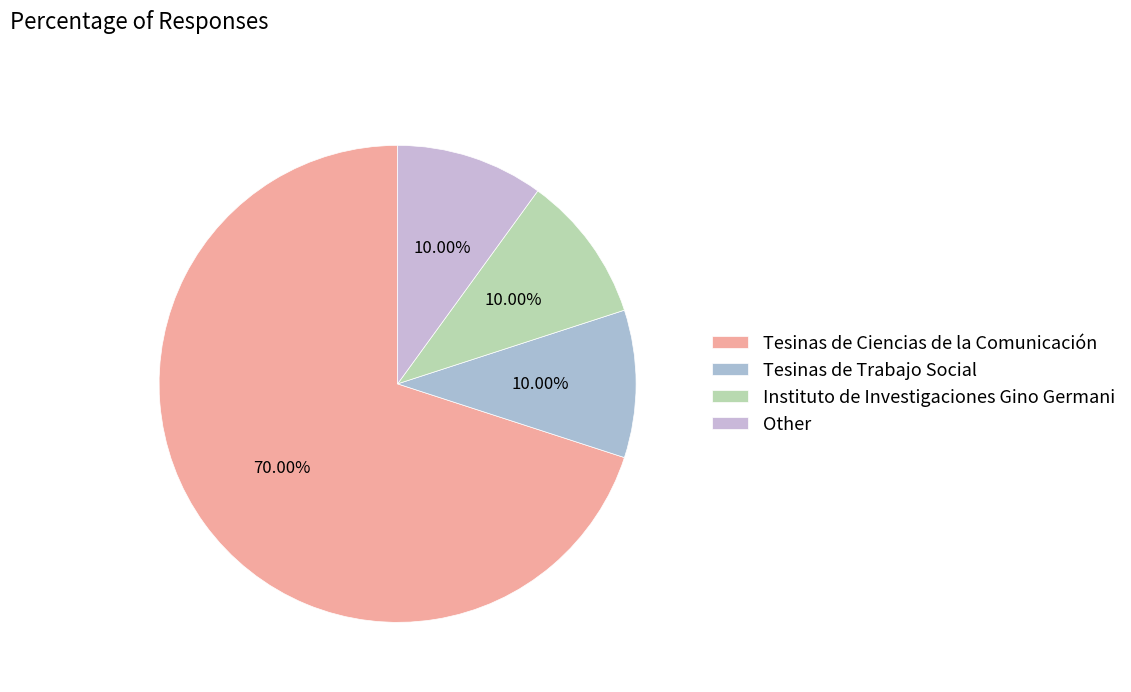

To the nearest percent, what percentage of the pie is Tesinas de Trabajo Social?

10%